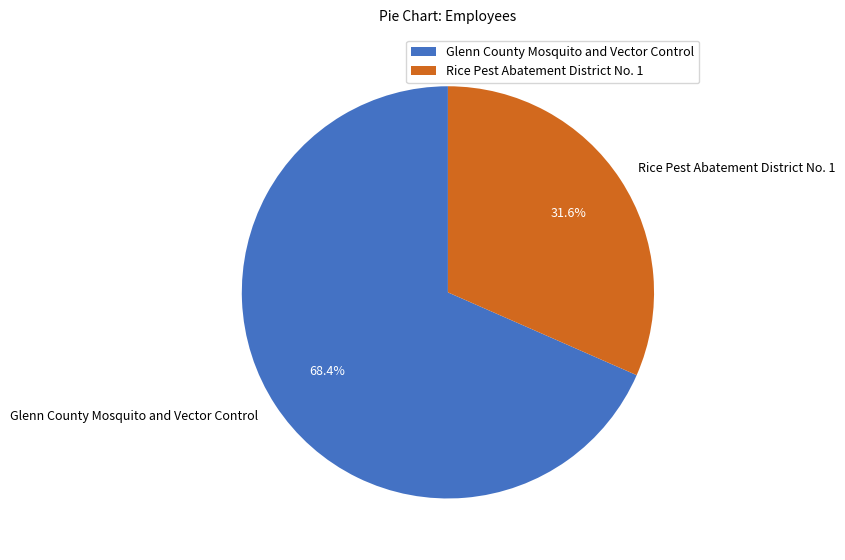

Which slice is the smallest?

Rice Pest Abatement District No. 1